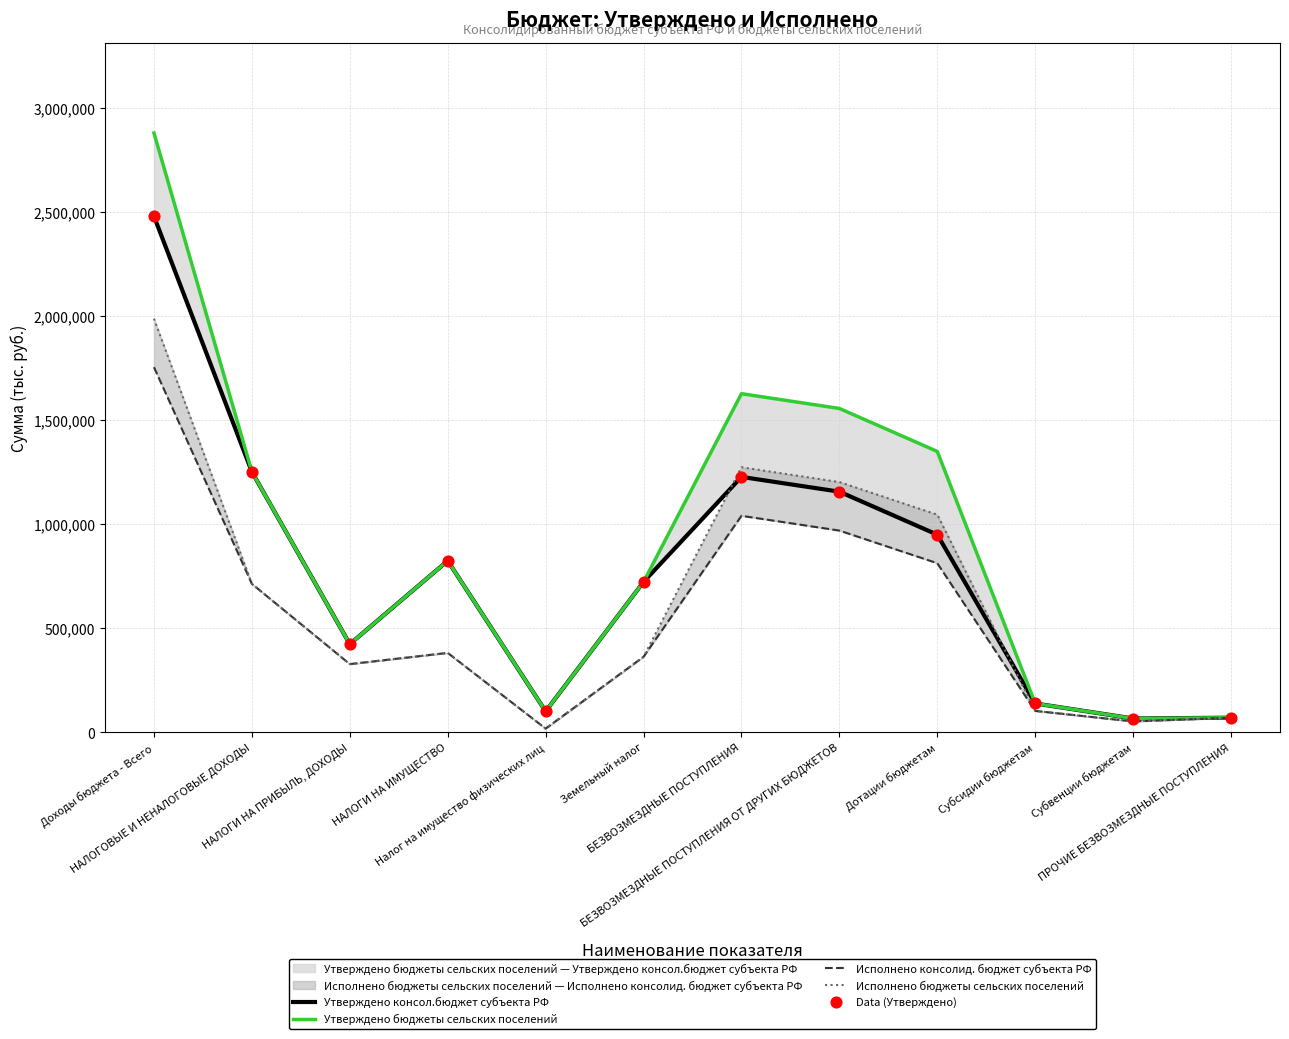

Which series has the largest Y range (max minus min)?

Утверждено бюджеты сельских поселений